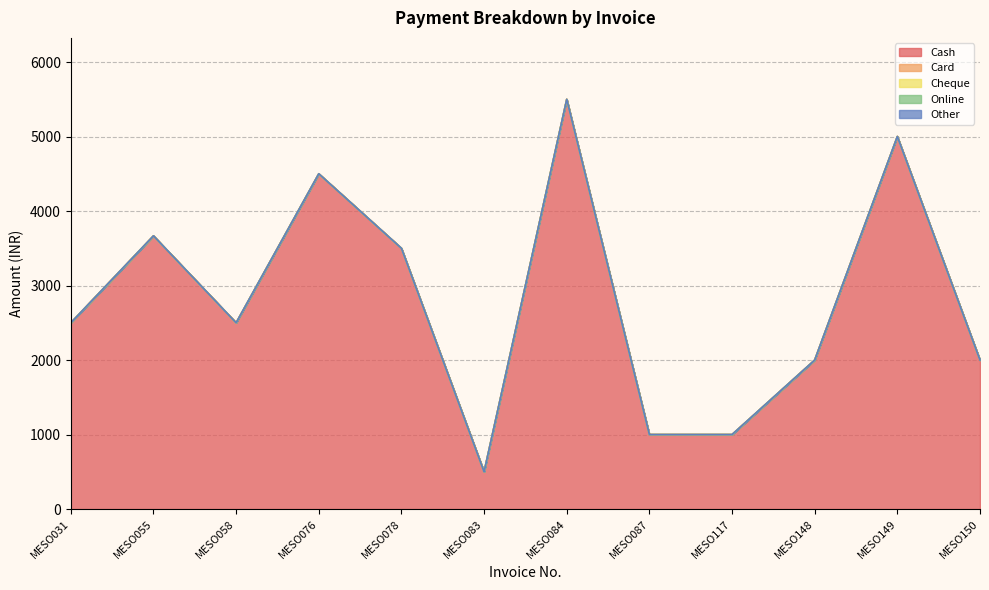

Reading left to right, list all the values displayed in this chart.

Cash: 2500	3667	2500	4500	3500	500	5499	1000	1000	2000	5000	2000
Card: 0	0	0	0	0	0	0	0	0	0	0	0
Cheque: 0	0	0	0	0	0	0	0	0	0	0	0
Online: 0	0	0	0	0	0	0	0	0	0	0	0
Other: 0	0	0	0	0	0	0	0	0	0	0	0